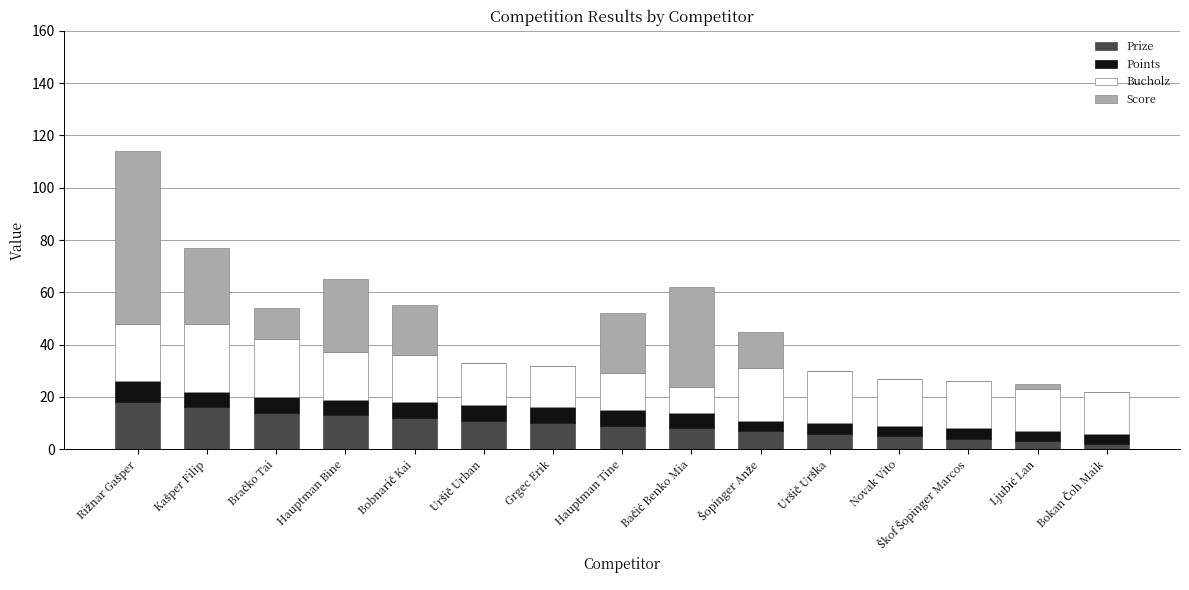

Count the number of categories in the chart.

15